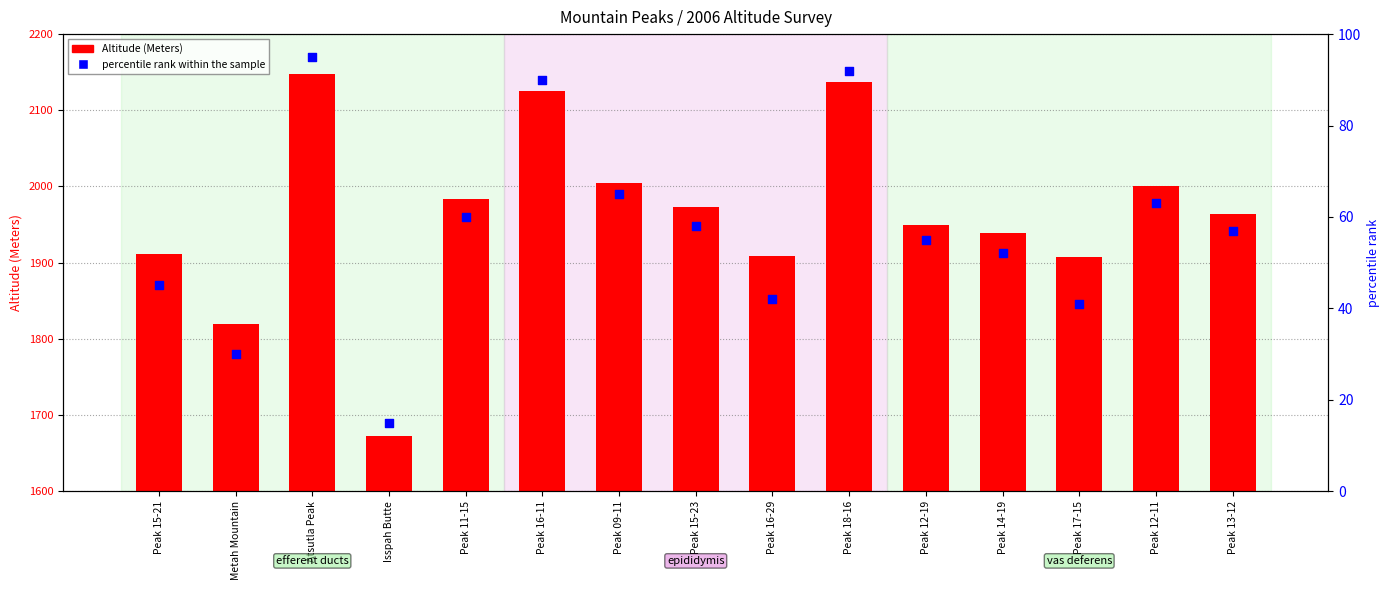

Is the value of percentile rank within the sample at Peak 15-23 greater than the value of Altitude (Meters) at Peak 12-19?

No